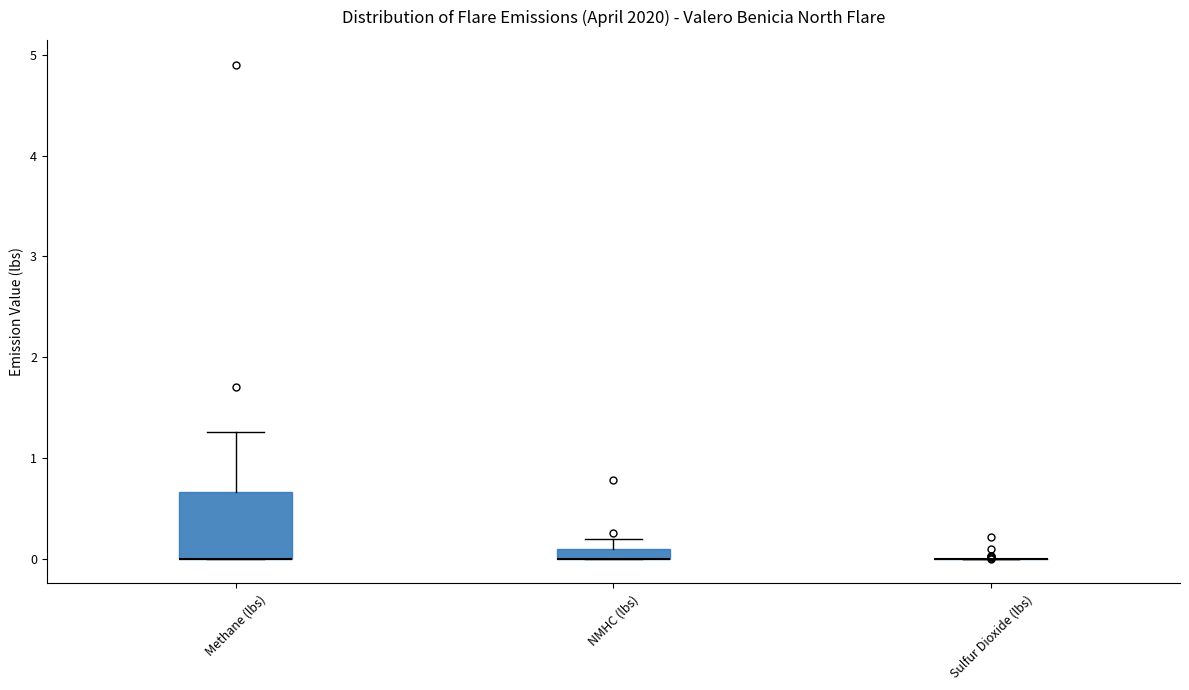

Comparing the boxes themselves (not the whiskers), which one is the tallest?

Methane (lbs)